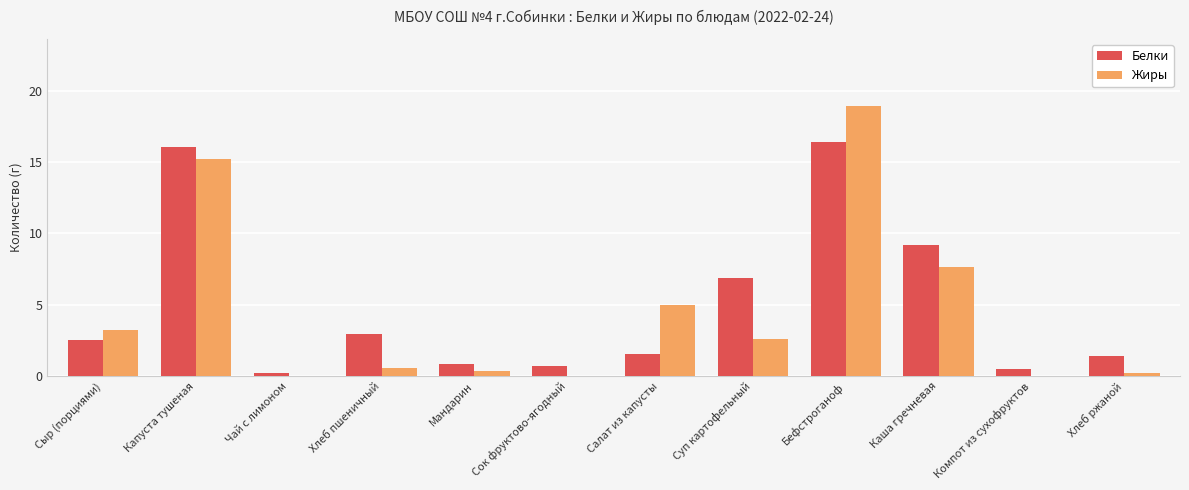

Is the value of Жиры at Хлеб ржаной greater than the value of Белки at Салат из капусты?

No